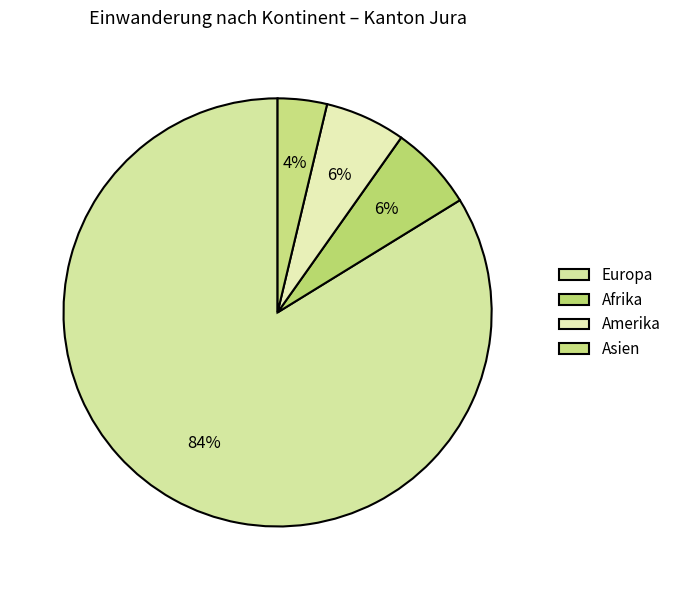

To the nearest percent, what portion does Europa represent?

84%